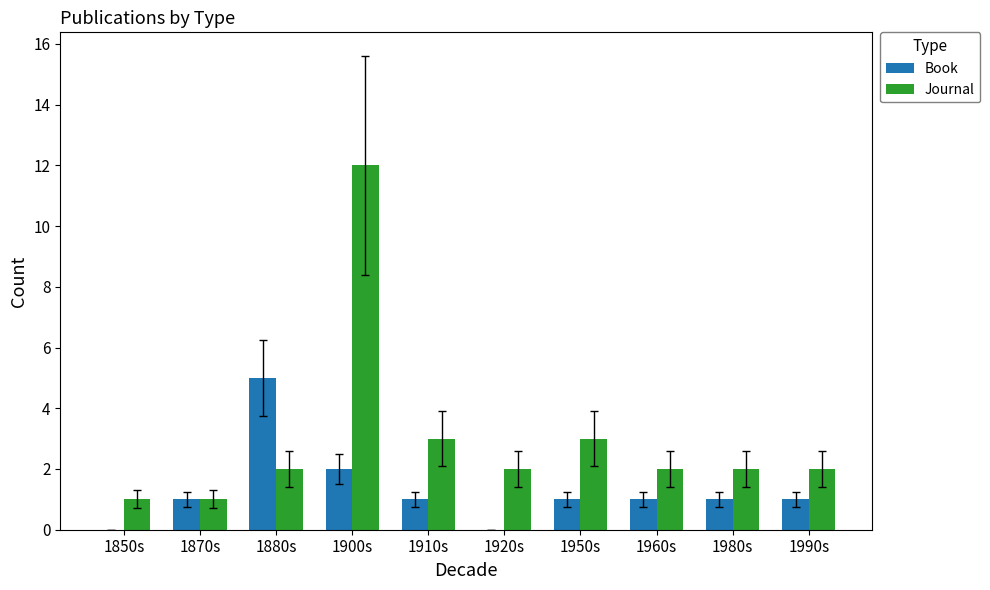

Between 1850s and 1900s, which series saw the biggest shift?

Journal